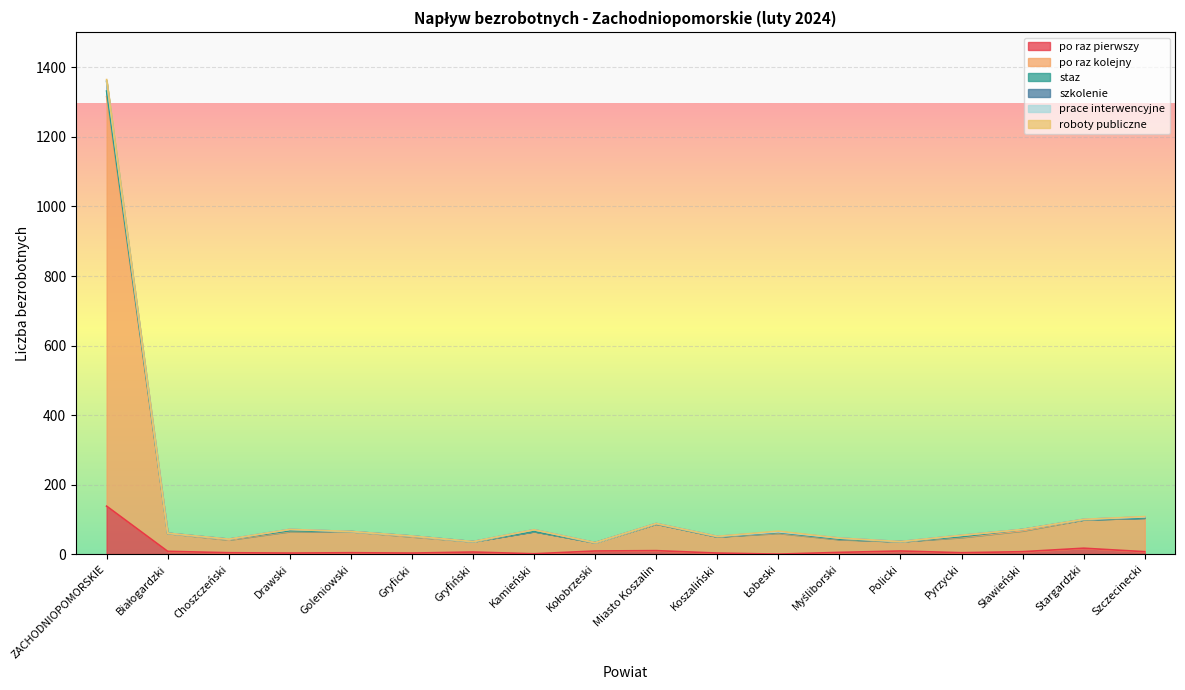

Where does the szkolenie series first go above 1?

ZACHODNIOPOMORSKIE